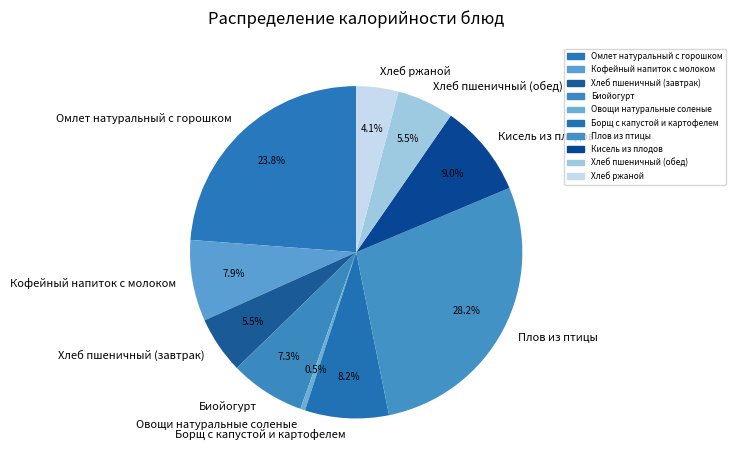

To the nearest percent, what is the difference between the largest and smallest slice percentages?

28%